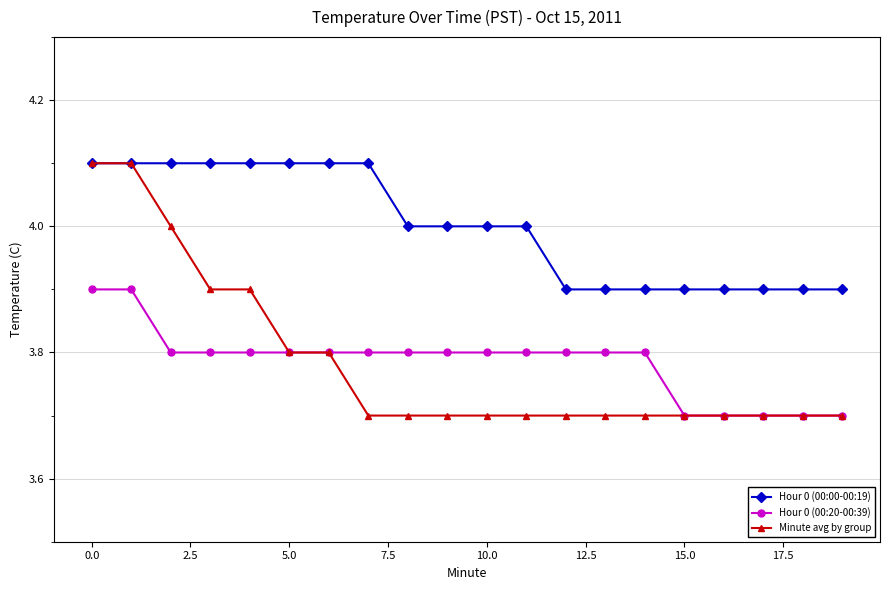

Which series has the widest spread of values?

Minute avg by group